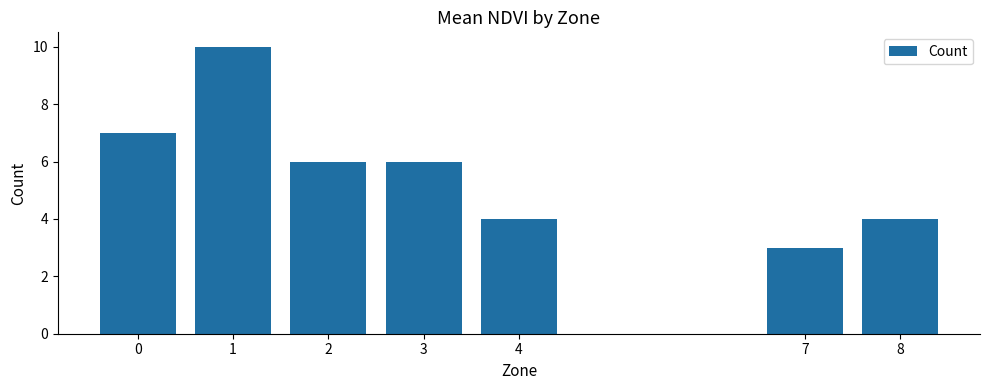

What is the approximate value at 8?

4